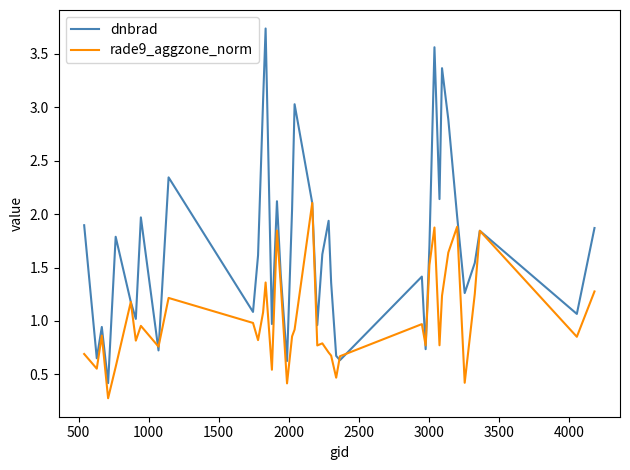

Which series has the largest range (max minus min)?

dnbrad